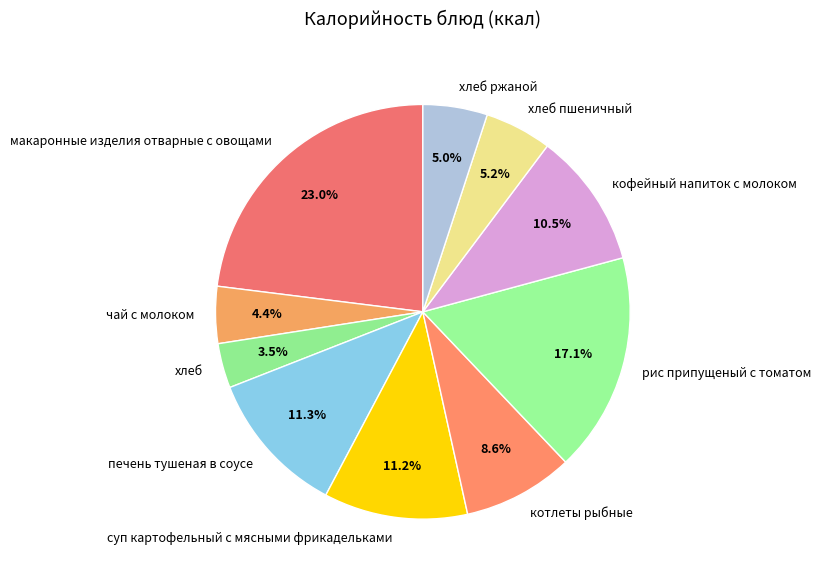

Between хлеб ржаной and суп картофельный с мясными фрикадельками, which is larger?

суп картофельный с мясными фрикадельками